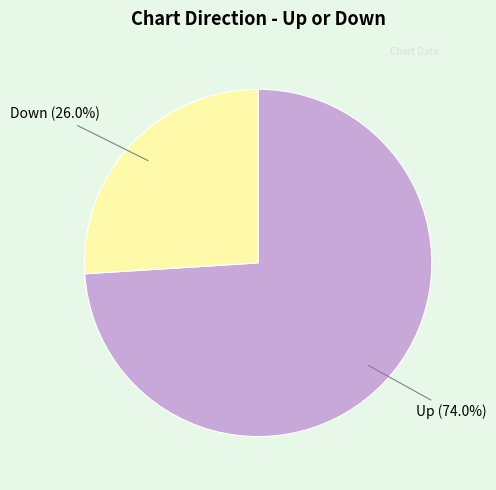

Does any single category account for the majority?

Yes